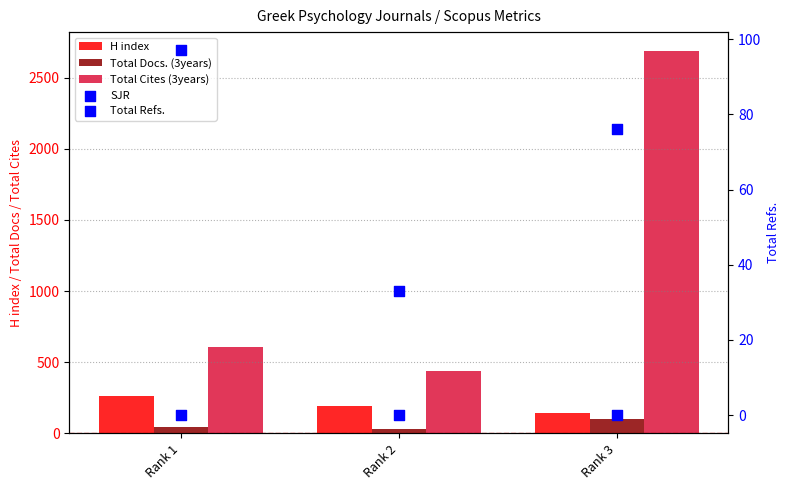

Which series has the largest total across all categories?

Total Cites (3years)